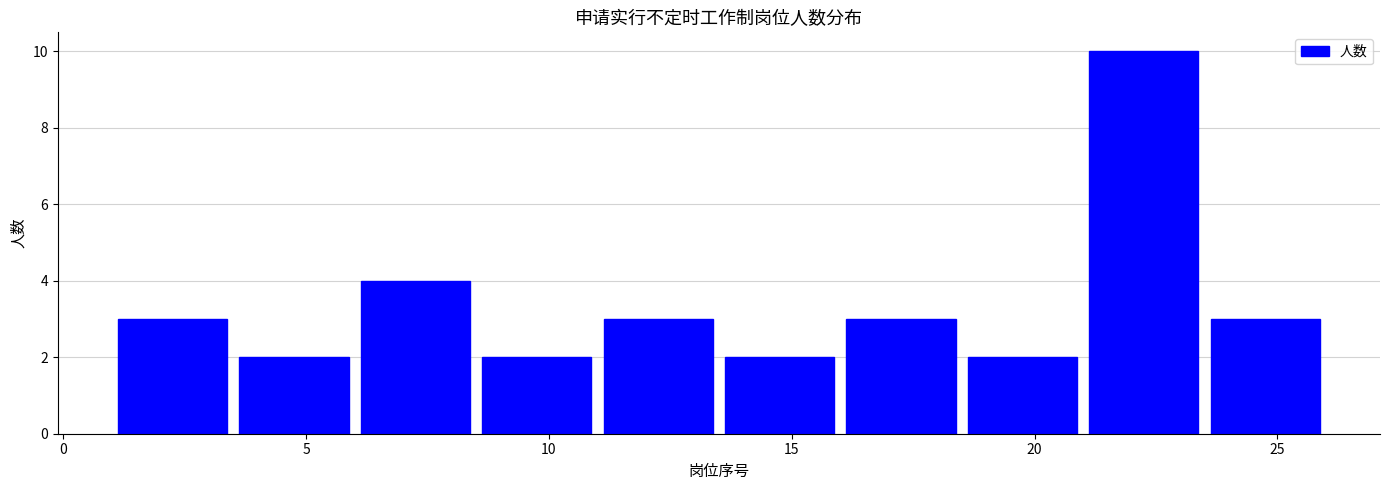

How tall is the bar that spans 16.0 to 18.5 on the x-axis? The values are not printed on the chart, so give them approximately, as read against the axis.

3